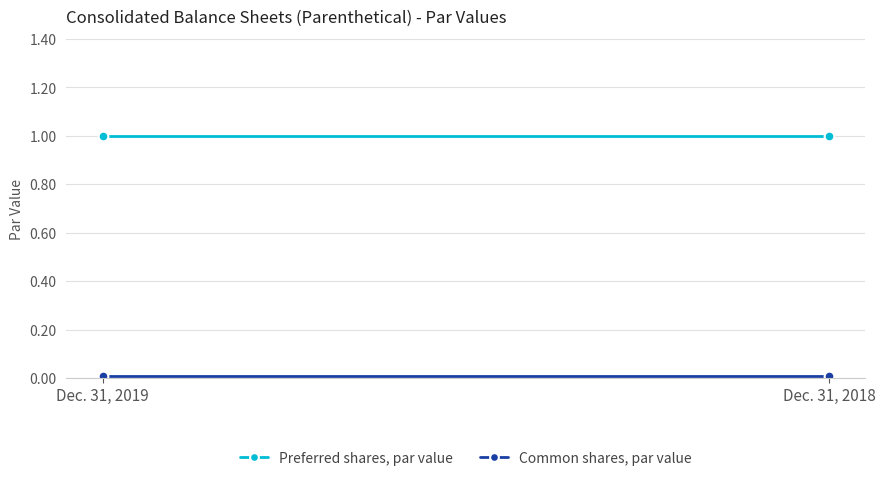

List the labels in order of Preferred shares, par value value, largest first.

Dec. 31, 2019, Dec. 31, 2018